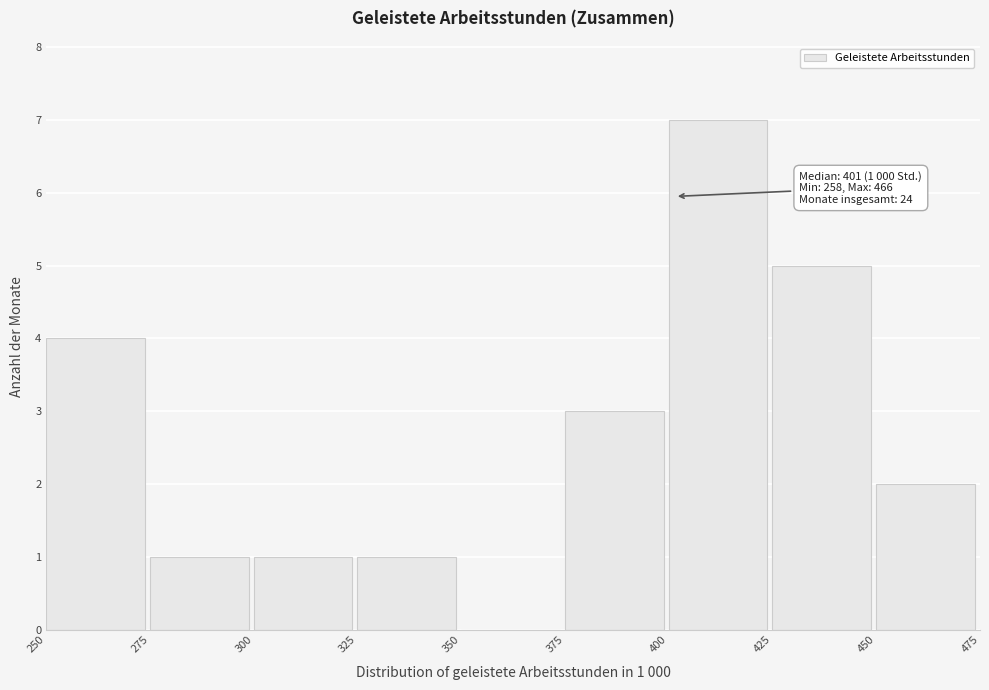

Over which range of the x-axis is the bar tallest?

400 to 425